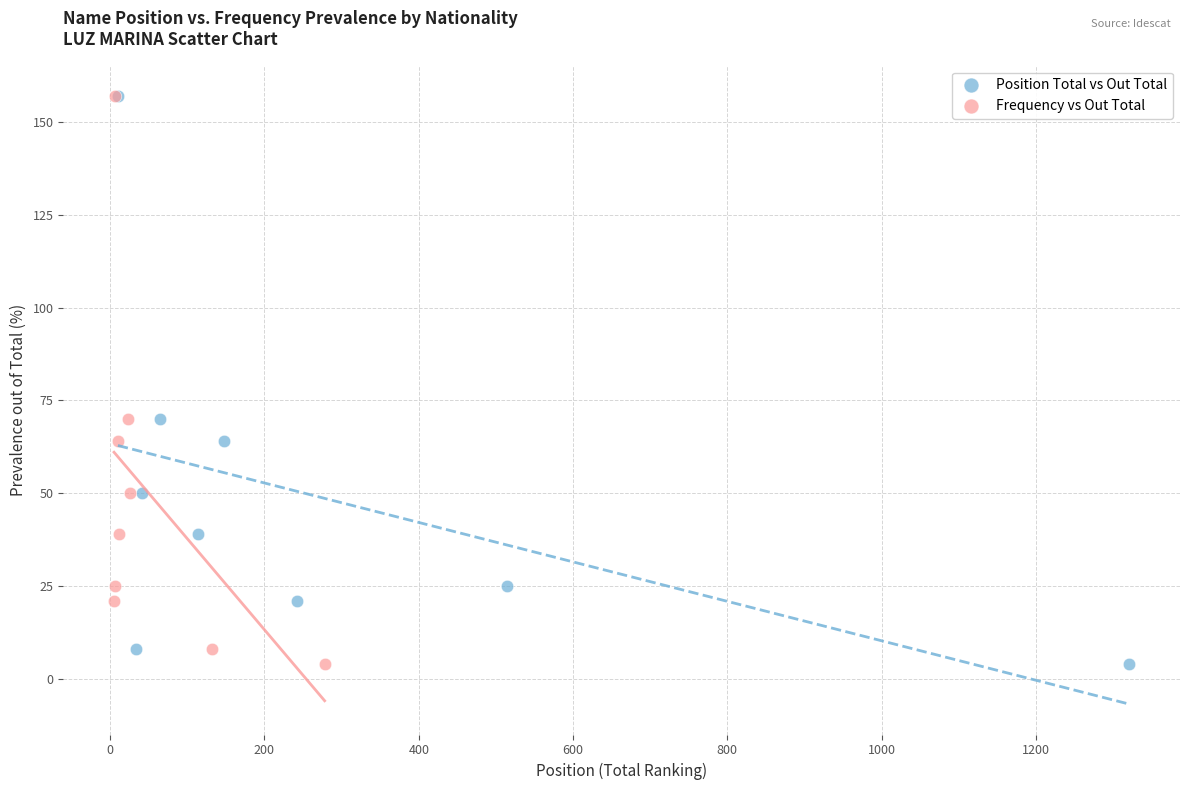

What are all the series names shown in the legend?

Position Total vs Out Total, Frequency vs Out Total